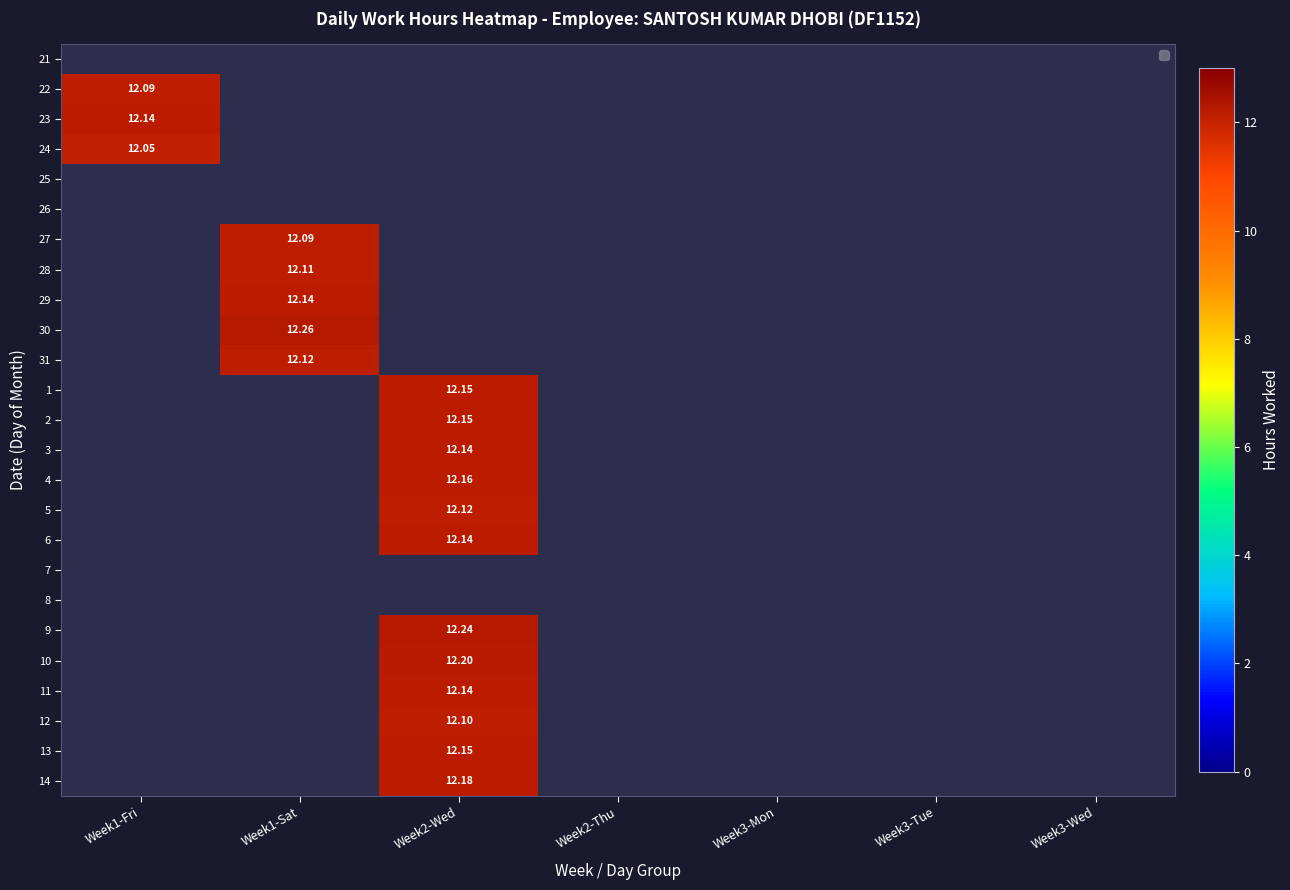

How many categories are shown in the chart?

7